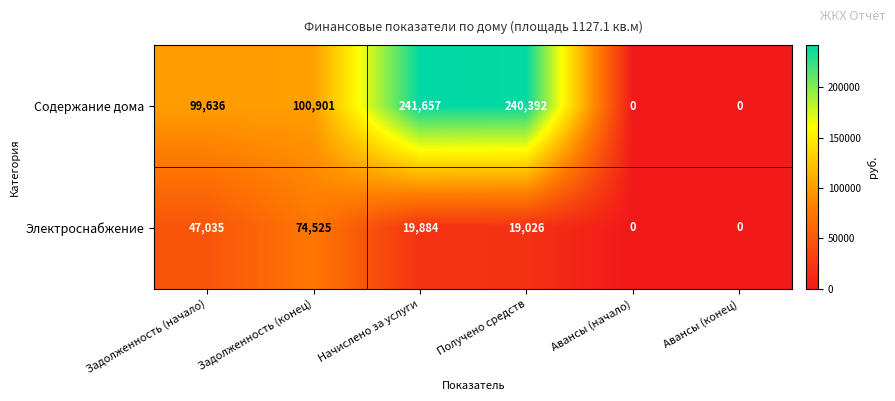

True or false: Содержание дома has a value of 0 at Авансы (начало).

True